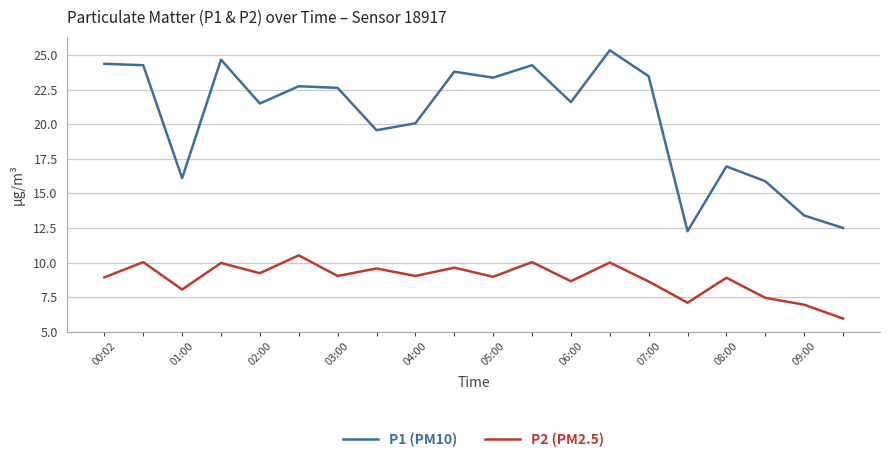

True or false: P2 (PM2.5) and P1 (PM10) intersect in this chart.

False